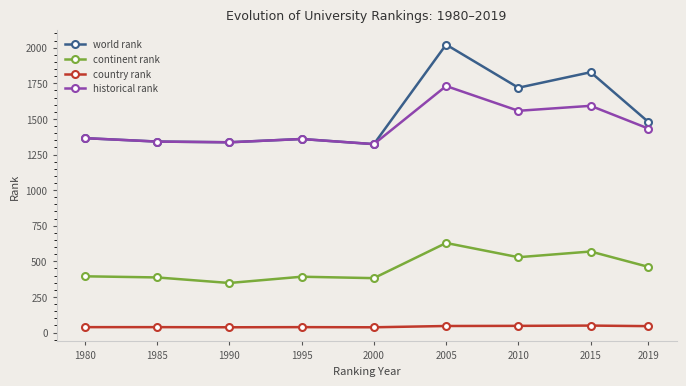

True or false: historical rank and continent rank cross at least once.

False